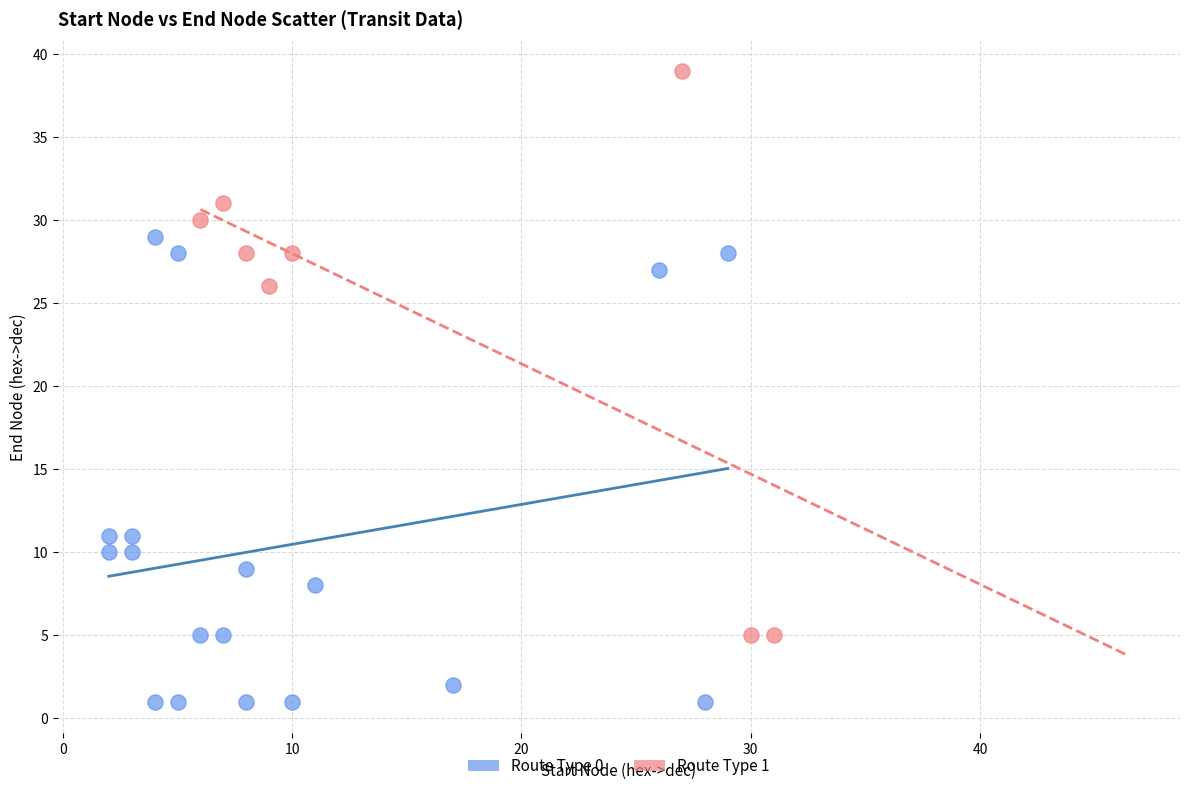

Which series has the largest Y range (max minus min)?

Route Type 1